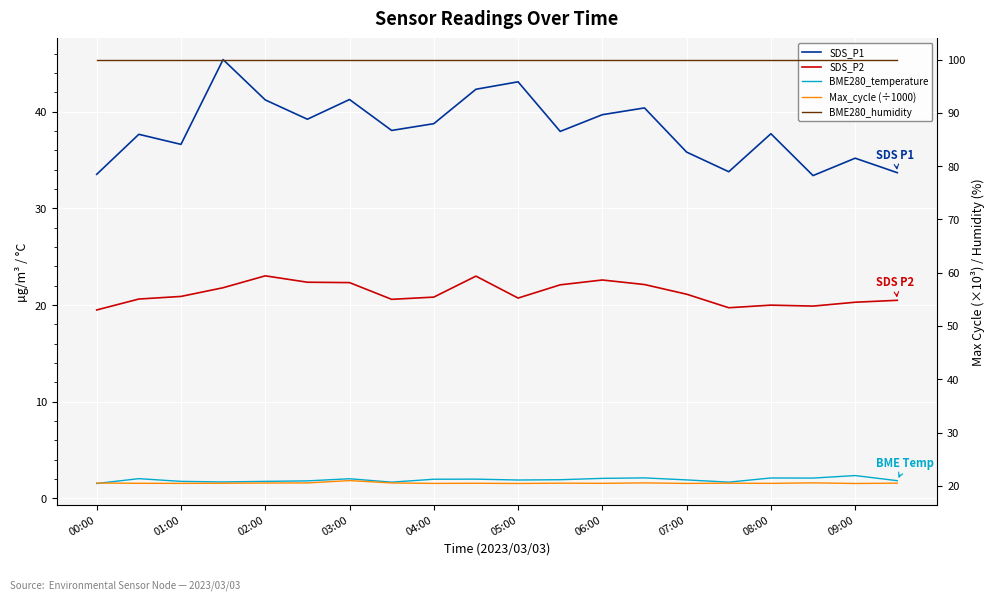

Which series has the largest total across all categories?

BME280_humidity